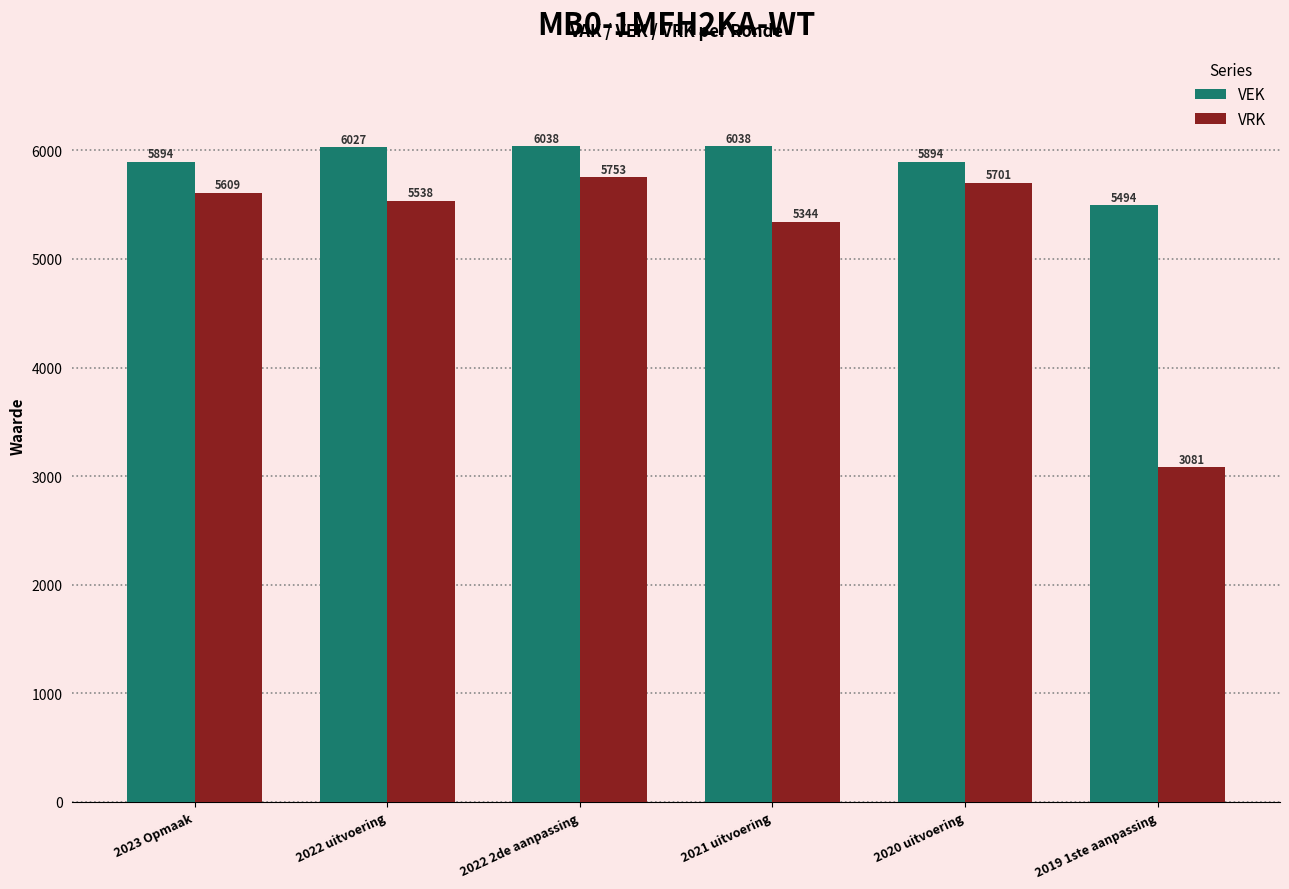

What is the sum of the VRK values at 2022 2de aanpassing and 2023 Opmaak?

11362